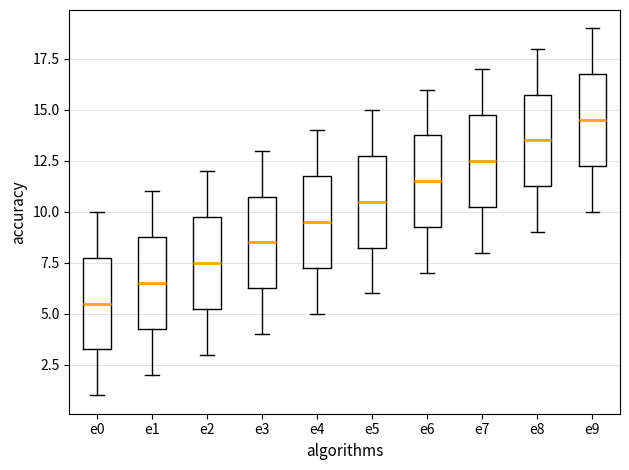

Which box has the highest median line?

e9